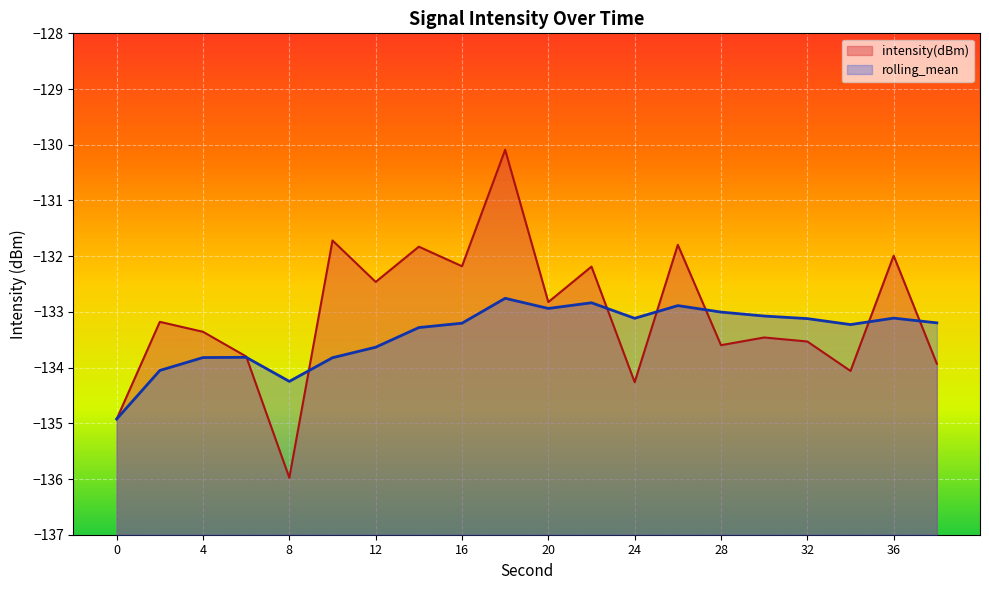

Rank the series at 24 from highest to lowest value.

rolling_mean, intensity(dBm)